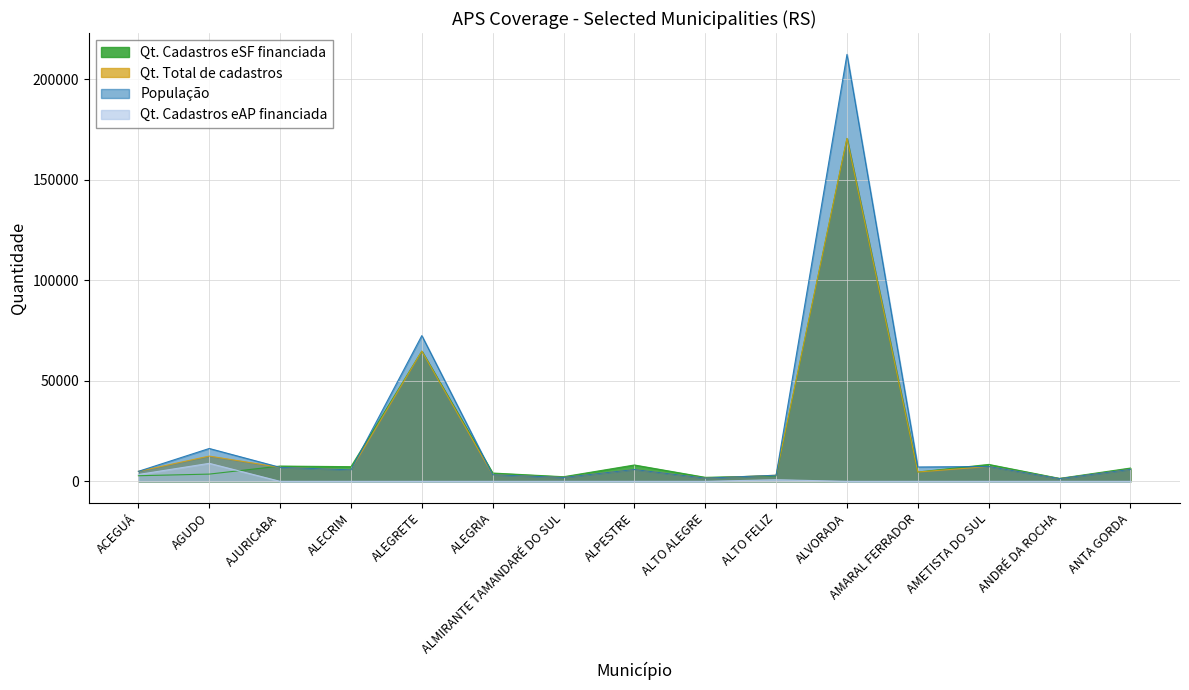

What are all the series names shown in the legend?

Qt. Cadastros eSF financiada, Qt. Total de cadastros, População, Qt. Cadastros eAP financiada